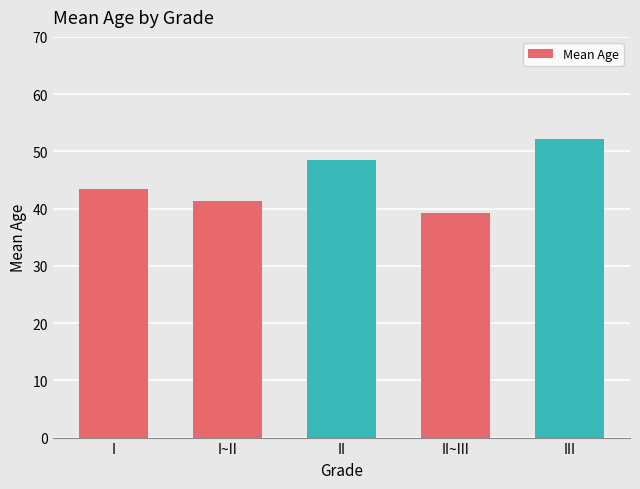

At which label does the data first exceed 43?

I